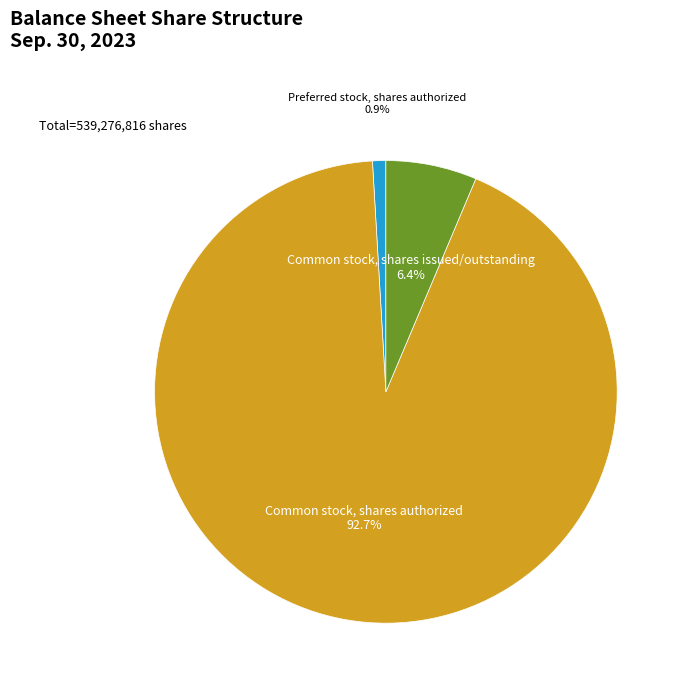

To the nearest percent, what portion does Preferred stock, shares authorized represent?

1%